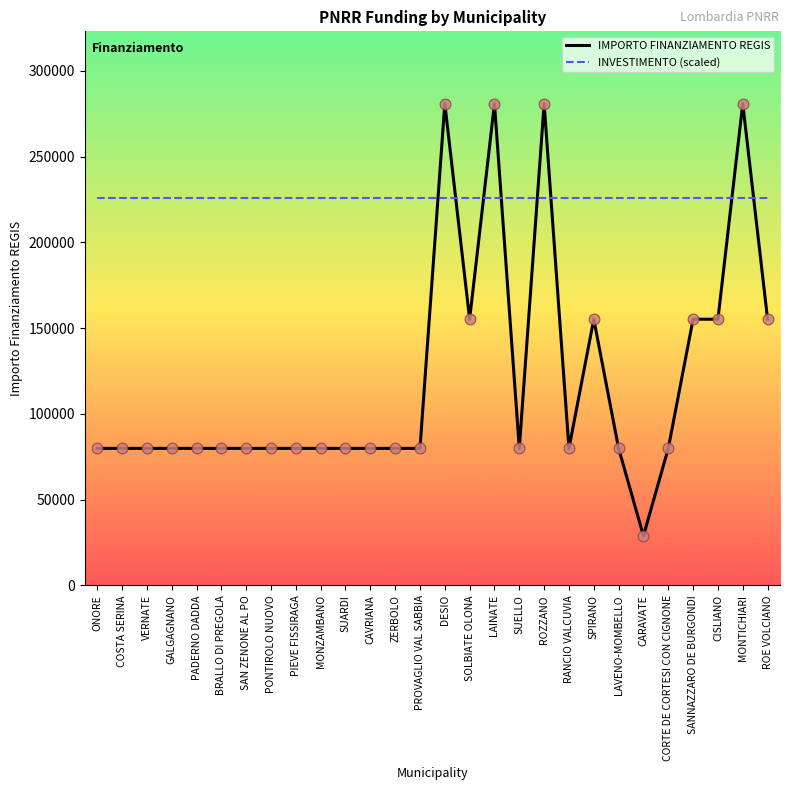

Which series has the largest range (max minus min)?

IMPORTO FINANZIAMENTO REGIS